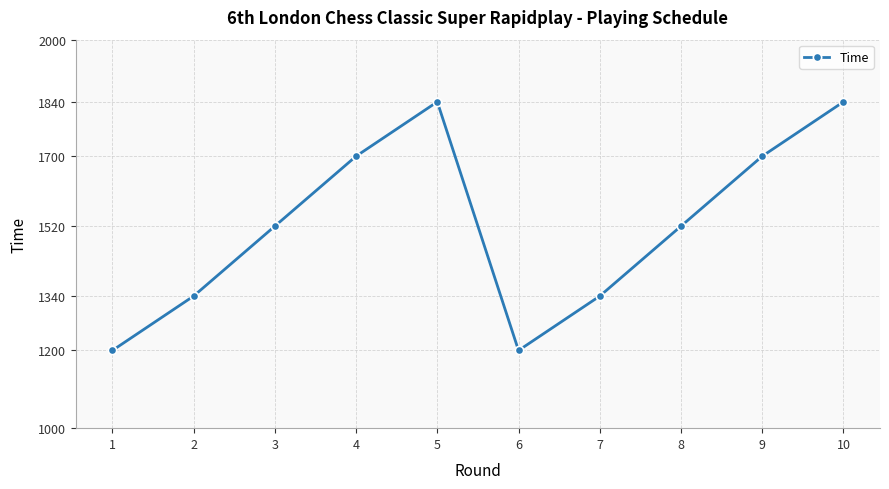

What is the change in value from 5 to 6?

-640